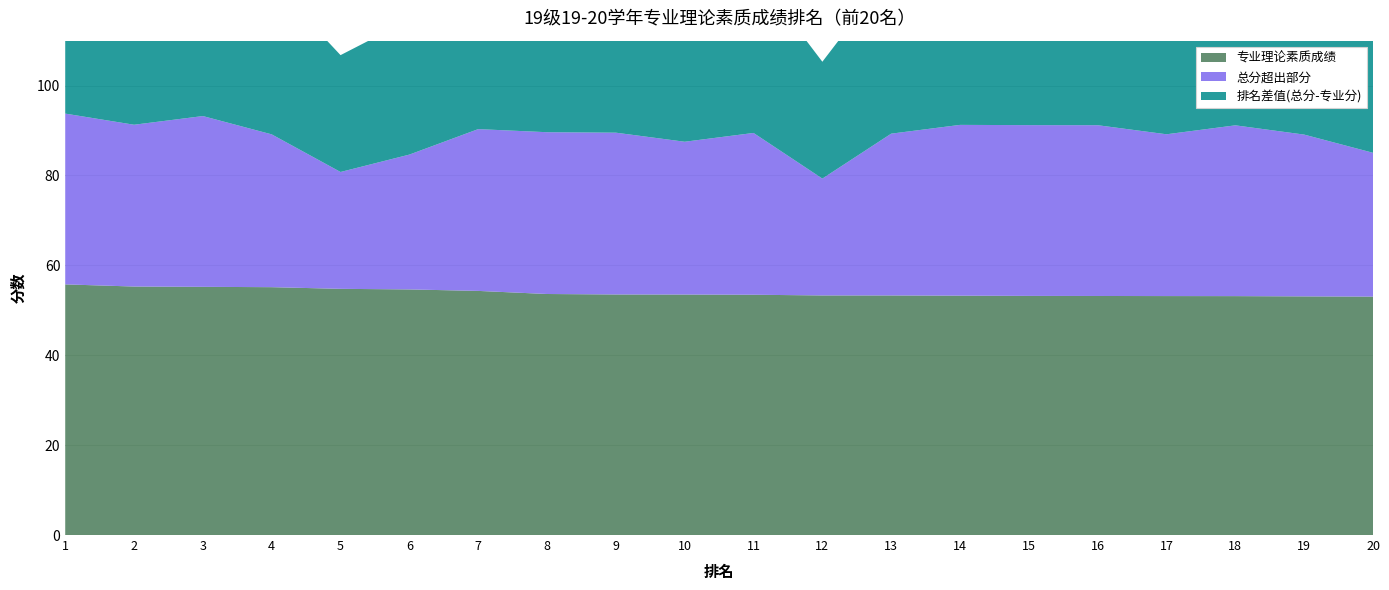

Reading left to right, list all the values displayed in this chart.

专业理论素质成绩: 55.8	55.3	55.2	55.1	54.8	54.6	54.3	53.6	53.5	53.5	53.5	53.3	53.3	53.3	53.2	53.2	53.2	53.2	53.1	53.0
总分: 93.8	91.3	93.2	89.2	80.8	84.7	90.3	89.6	89.5	87.5	89.5	79.3	89.3	91.3	91.2	91.2	89.2	91.2	89.1	85.0
排名差值(总分-专业分): 38.0	36.0	38.0	34.0	26.0	30.0	36.0	36.0	36.0	34.0	36.0	26.0	36.0	38.0	38.0	38.0	36.0	38.0	36.0	32.0